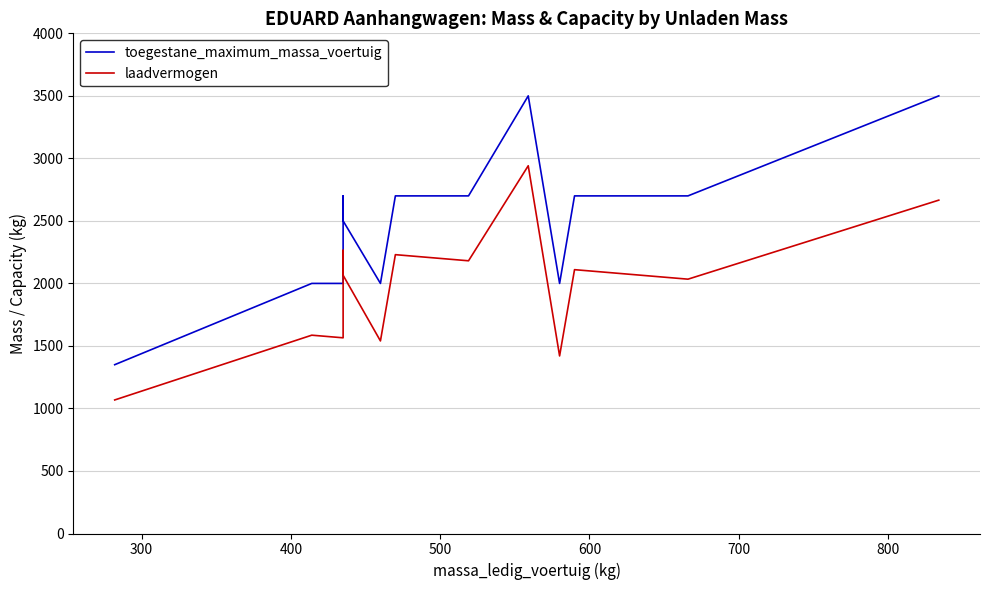

What is the maximum value for laadvermogen?

2941